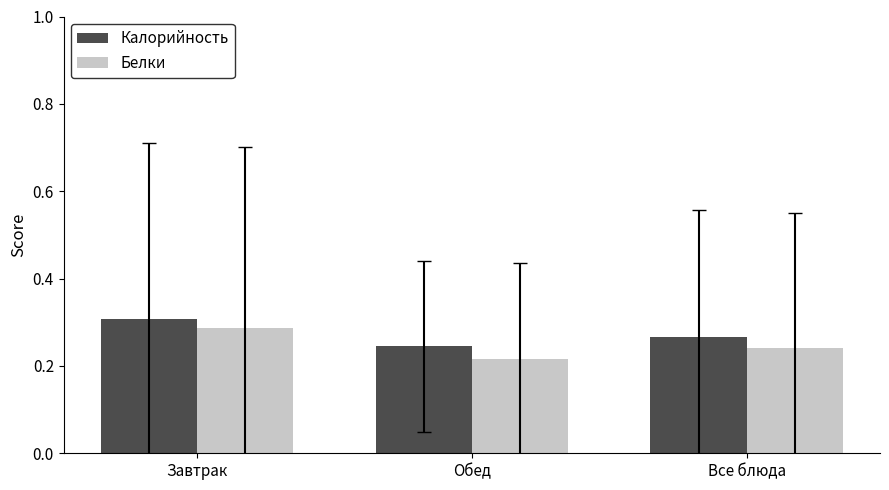

Does the chart contain stacked bars?

No